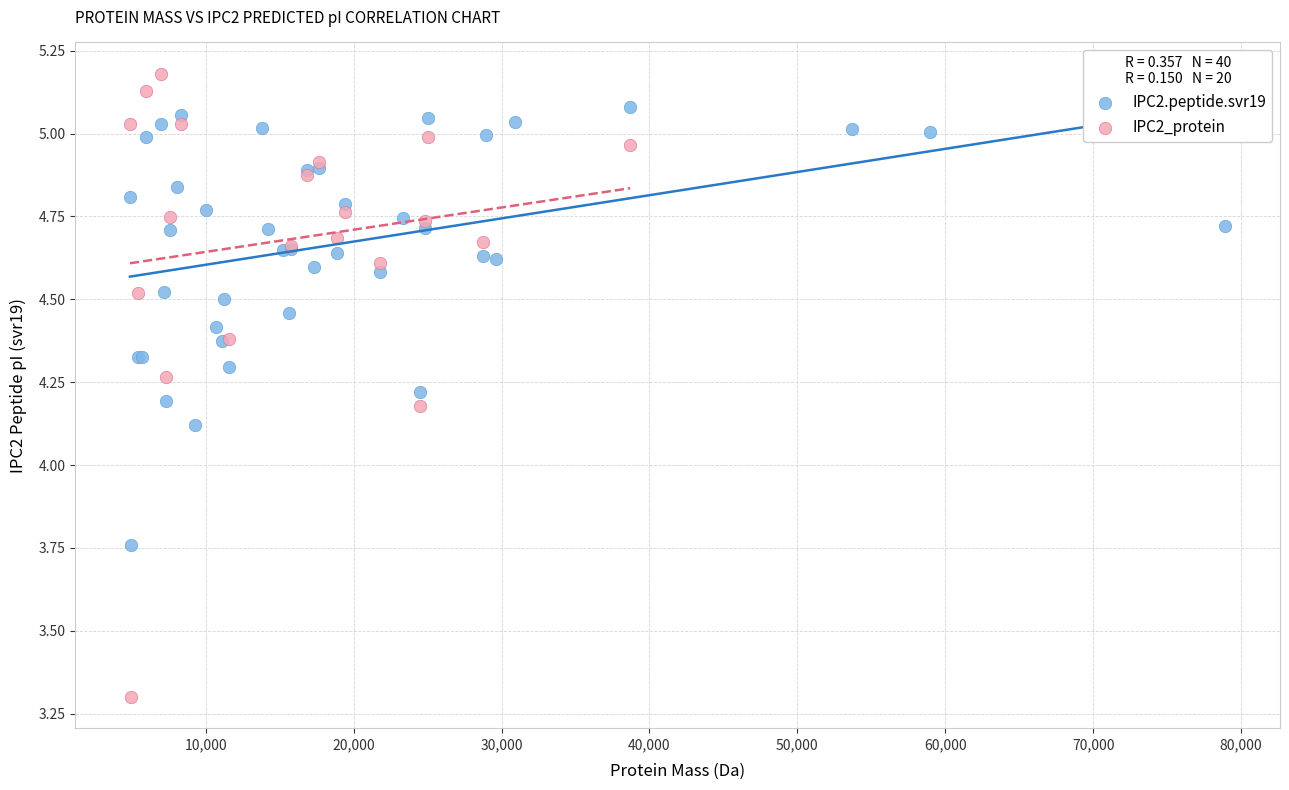

Which series reaches the minimum Y coordinate?

IPC2_protein